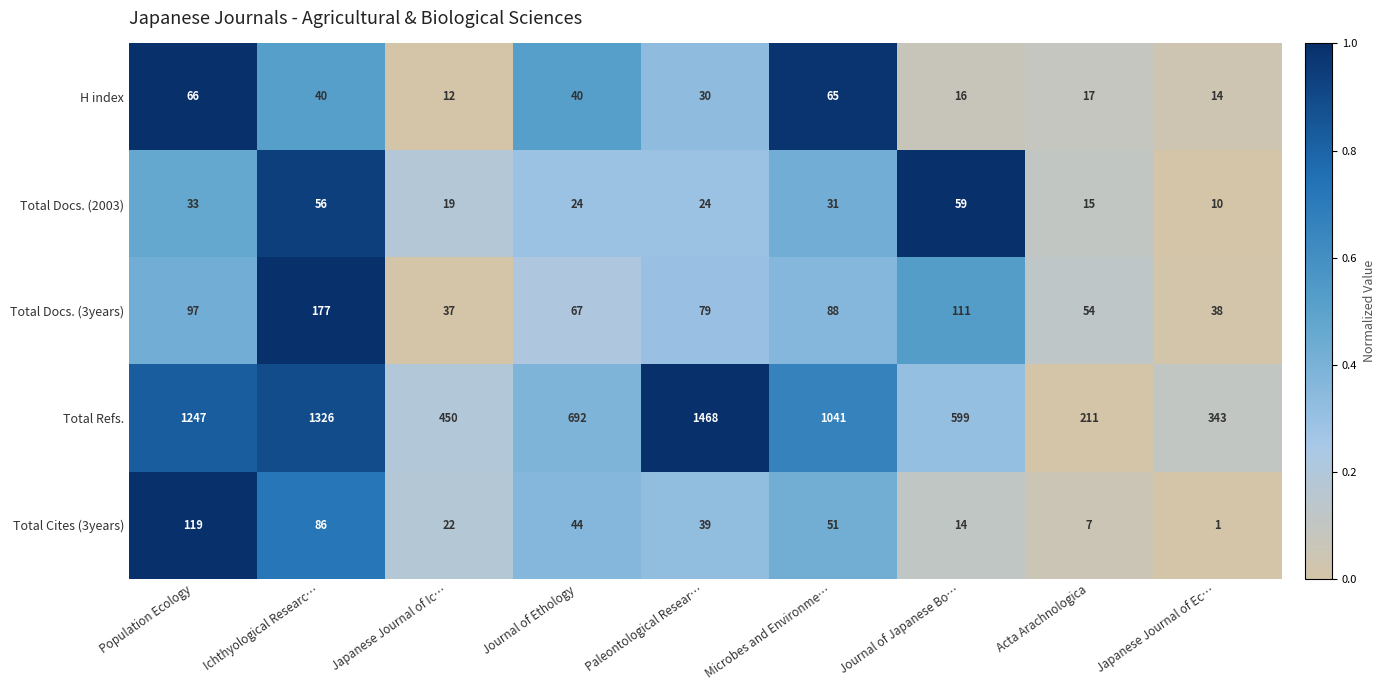

Count the number of categories in the chart.

9